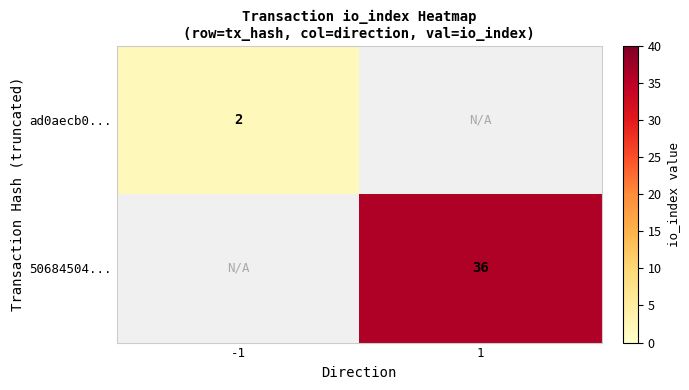

Is the value of 50684504... at 1 greater than the value of ad0aecb0... at -1?

Yes